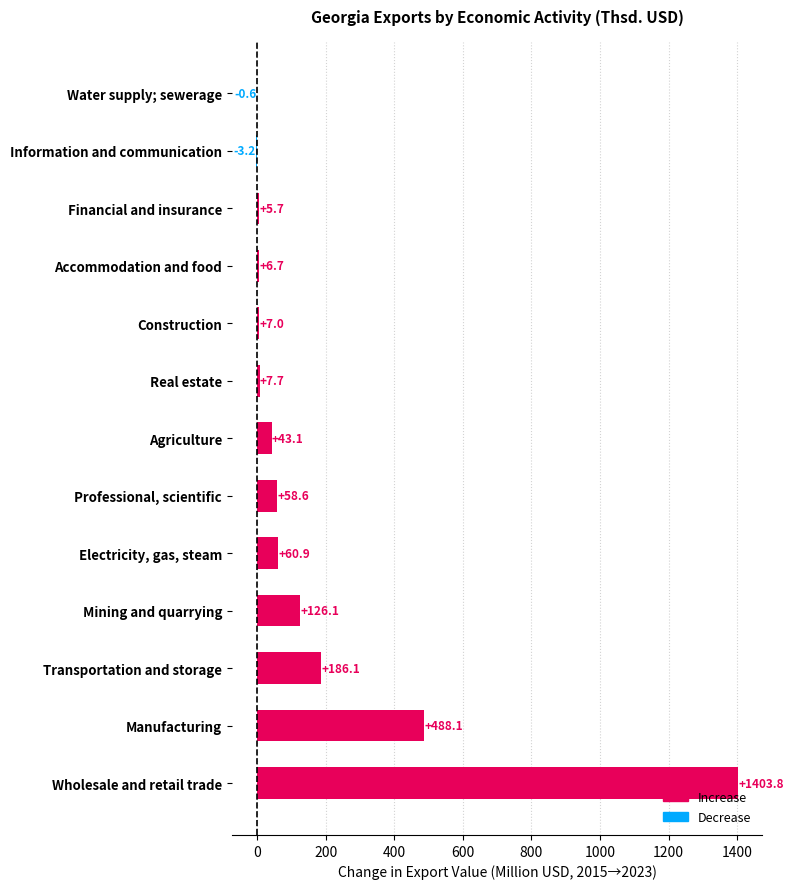

Which category has the highest value across all series?

Wholesale and retail trade